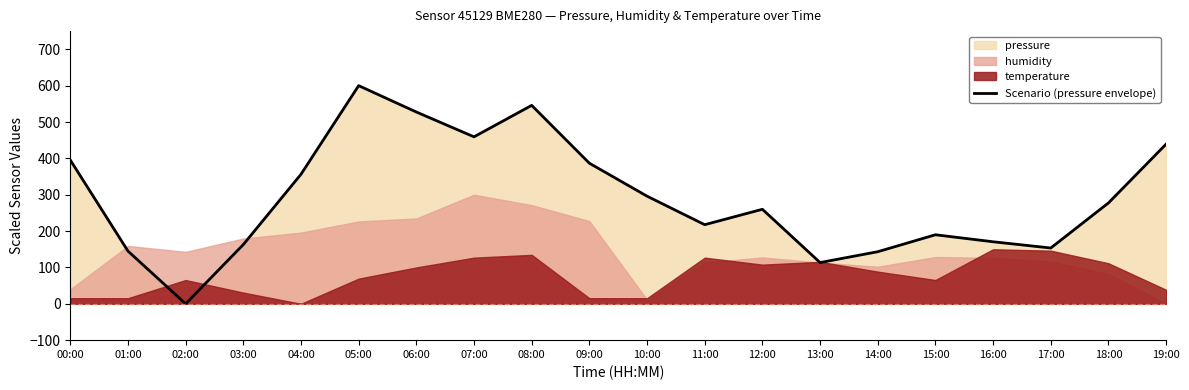

Is it true that Scenario (pressure envelope) equals 234.3 at 09:00?

False